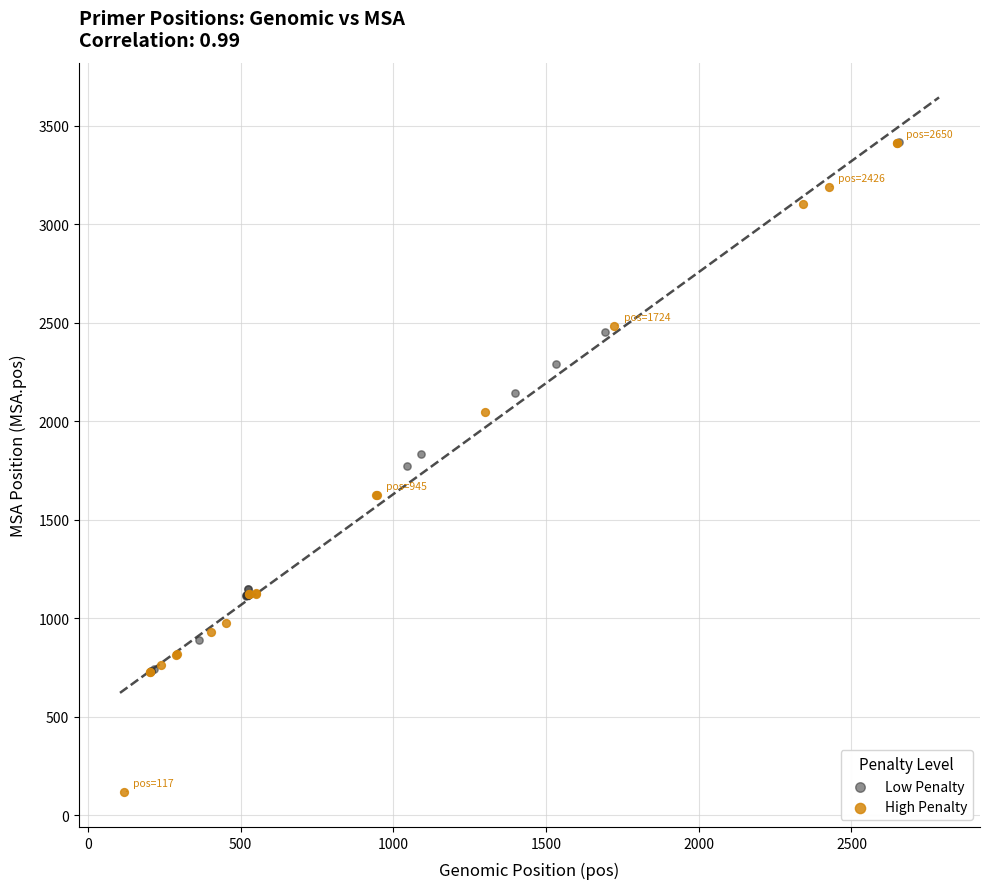

What are all the series names shown in the legend?

Low Penalty, High Penalty